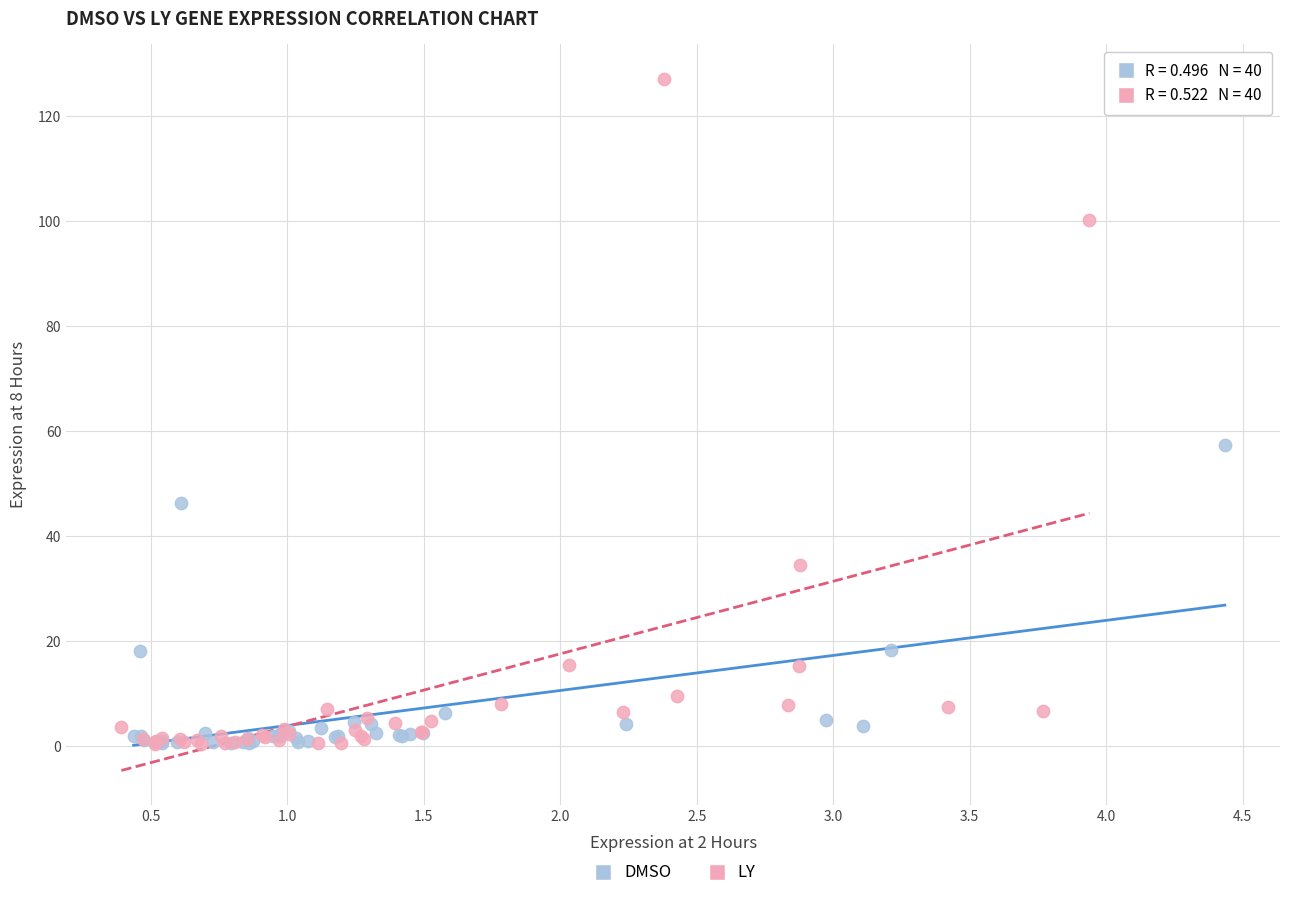

Which series has the widest spread of Y values?

LY